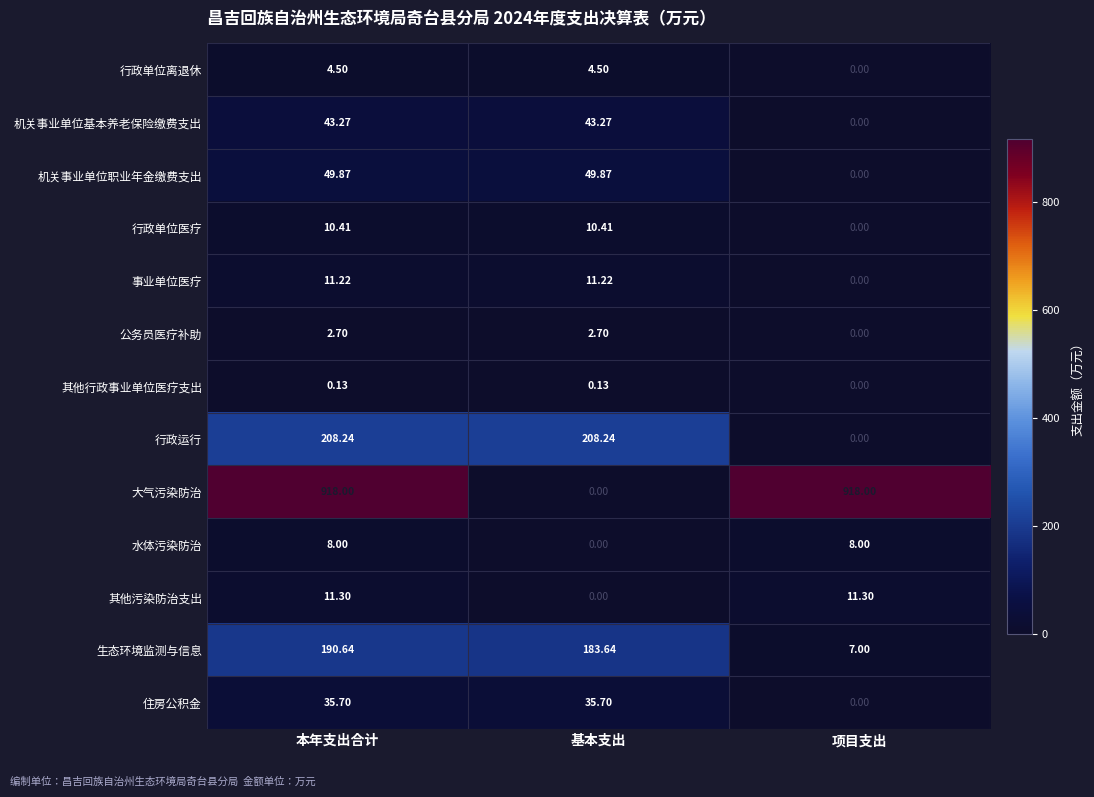

How many data points does each series have?

3